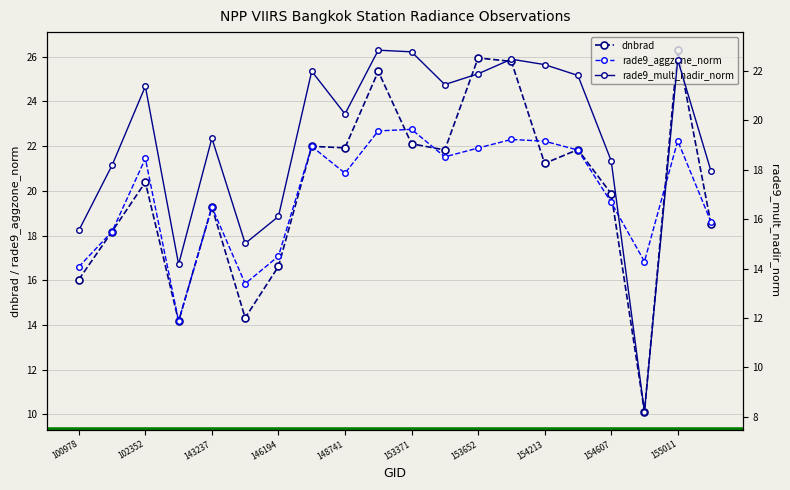

The dnbrad series shows 42.2 at 153652. True or false?

False